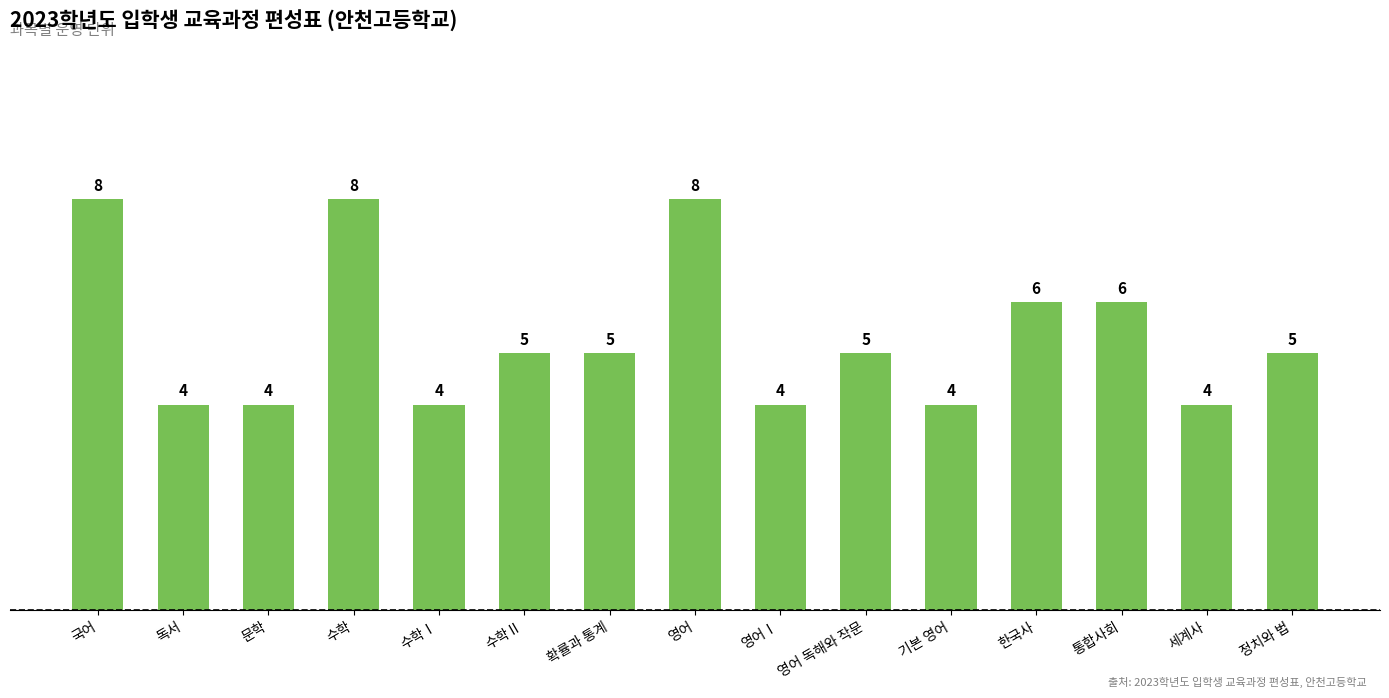

True or false: the data shows 2 at 확률과 통계.

False